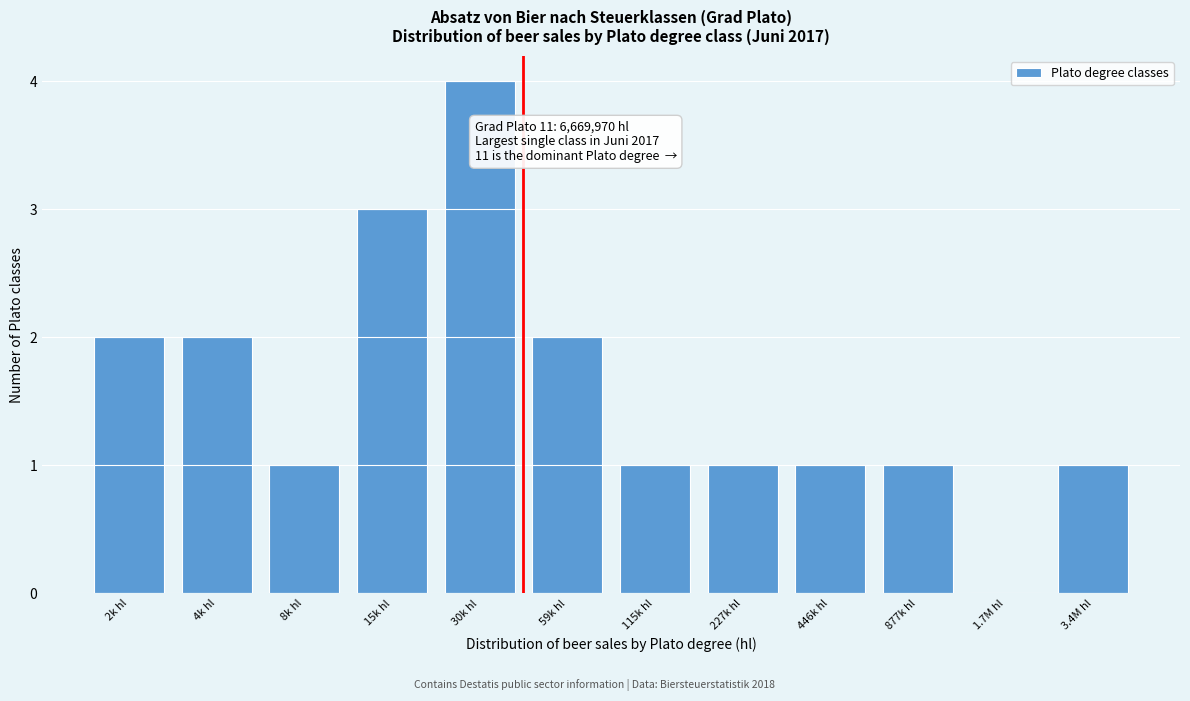

Reading left to right, transcribe all the data shown in this chart.

2k hl=2	4k hl=2	8k hl=1	15k hl=3	30k hl=4	59k hl=2	115k hl=1	227k hl=1	446k hl=1	877k hl=1	1.7M hl=0	3.4M hl=1